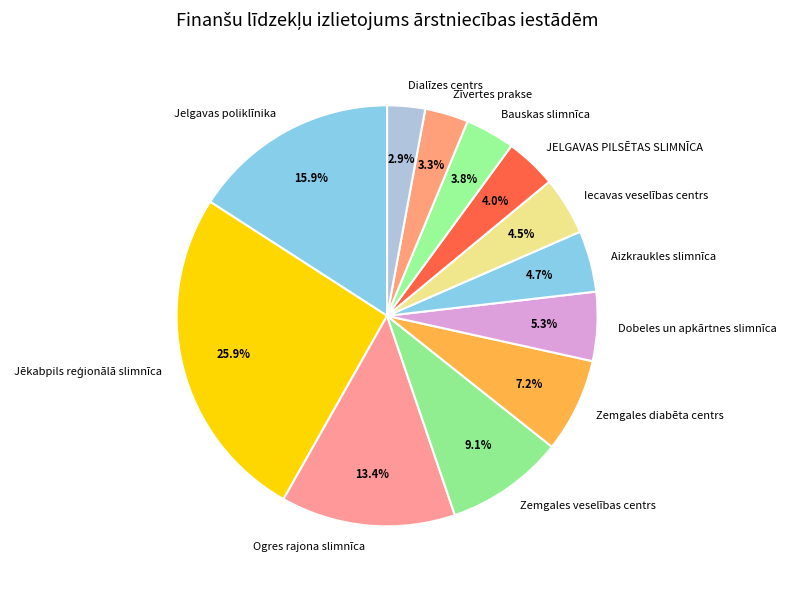

The Zīvertes prakse slice represents 13% of the pie. True or false?

False